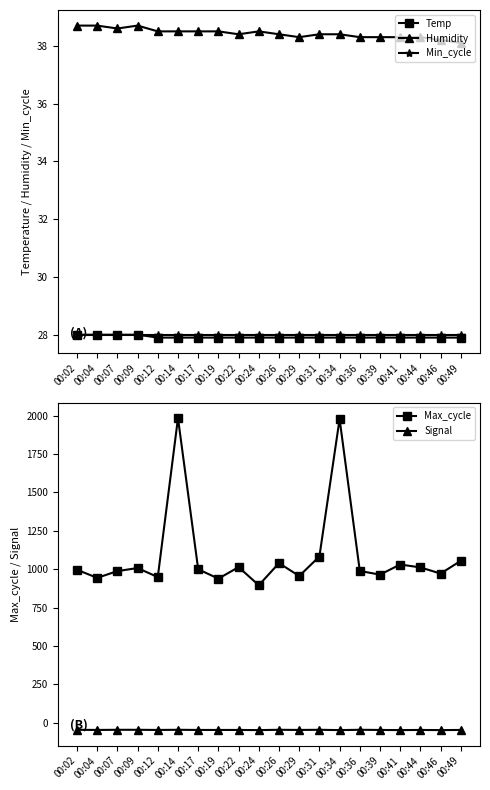

At which label does Max_cycle reach its minimum?

00:24